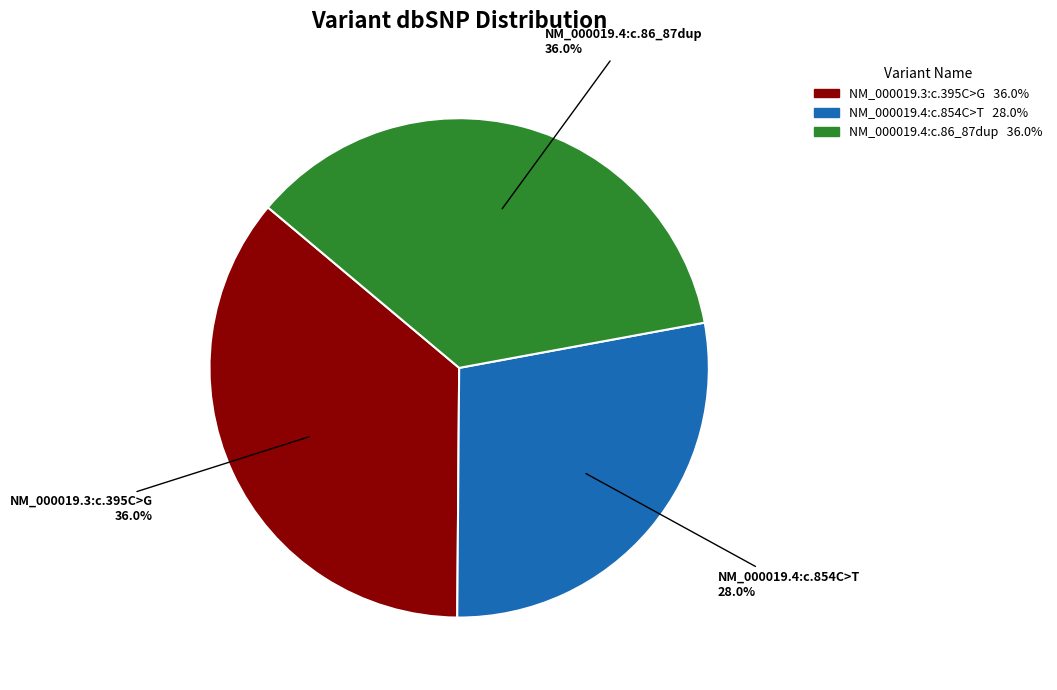

To the nearest percent, what percentage of the pie is NM_000019.4:c.854C>T?

28%